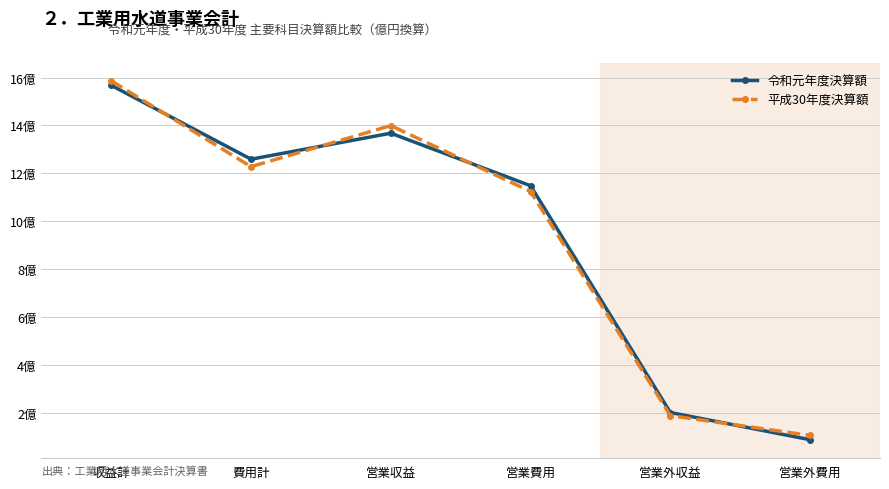

At which label is 平成30年度決算額 closest to 84518?

営業費用